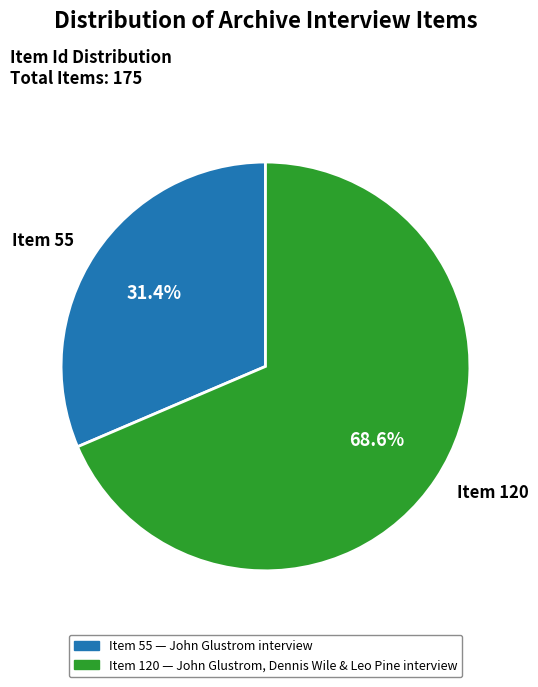

Approximately how many times larger is the value at Item 55 compared to Item 120?

0.5